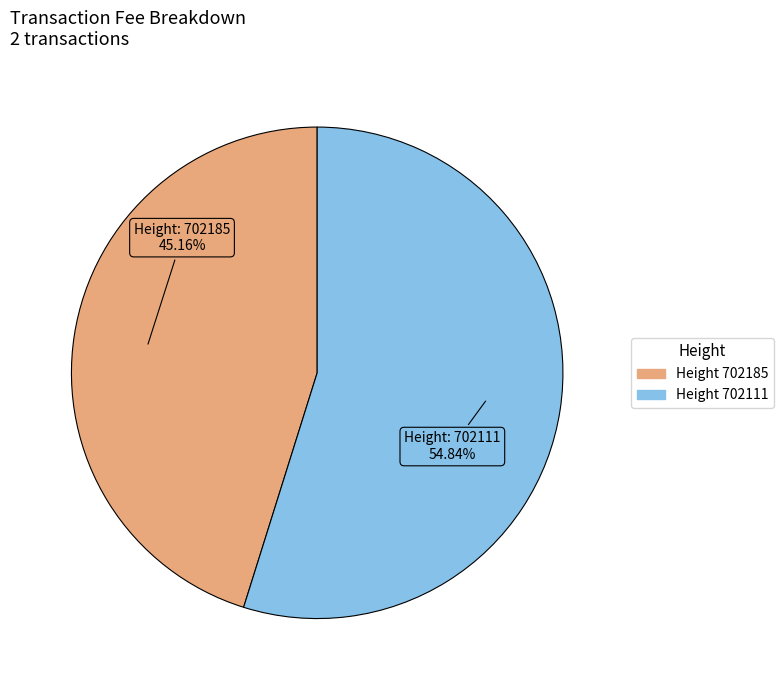

Does any single category account for the majority?

Yes